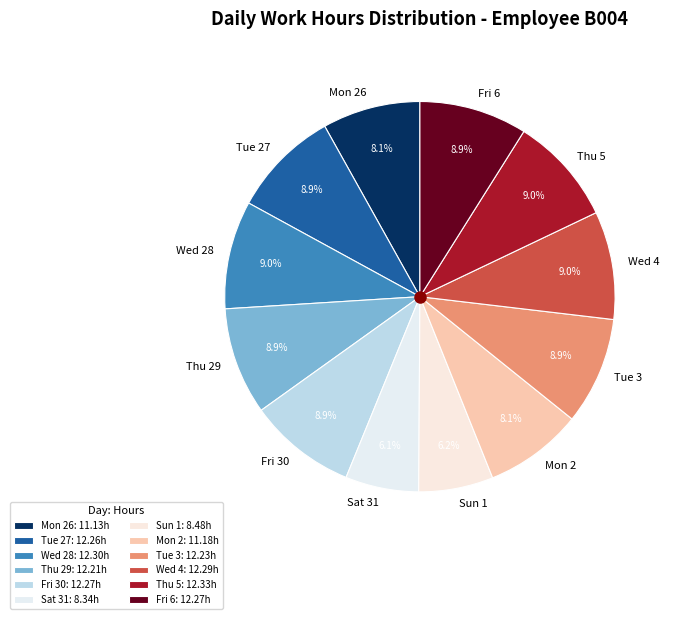

To the nearest percent, what is the combined percentage of Fri 6 and Sun 1?

15%